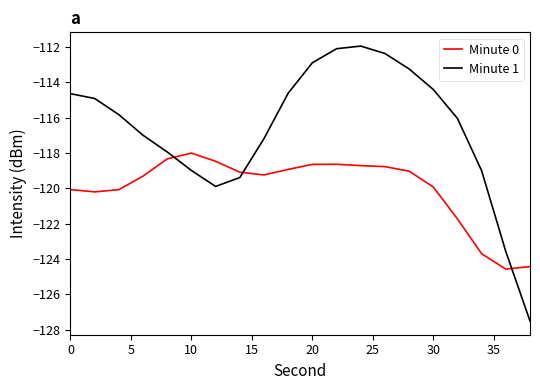

What is the difference between the maximum and minimum values in the Minute 1 series?

15.5